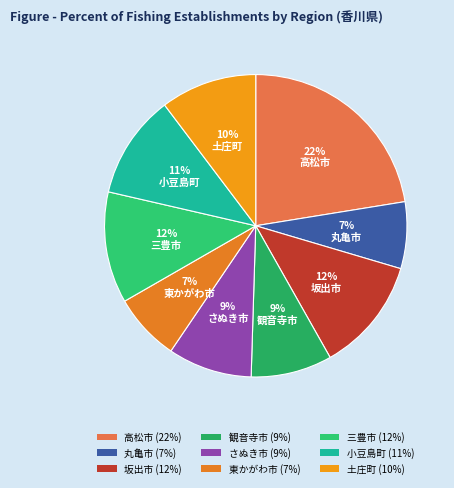

Combined, what portion of the pie is 丸亀市 and 土庄町?

17.4%